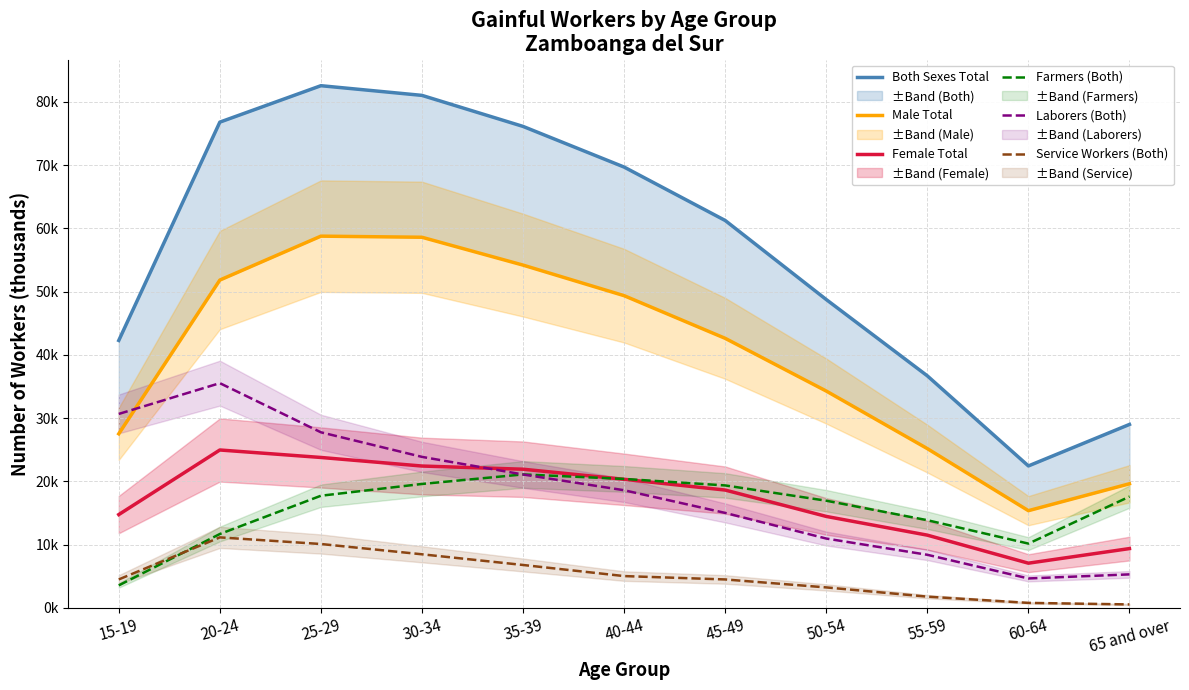

The Both Sexes Total series shows 126.4 at 20-24. True or false?

False